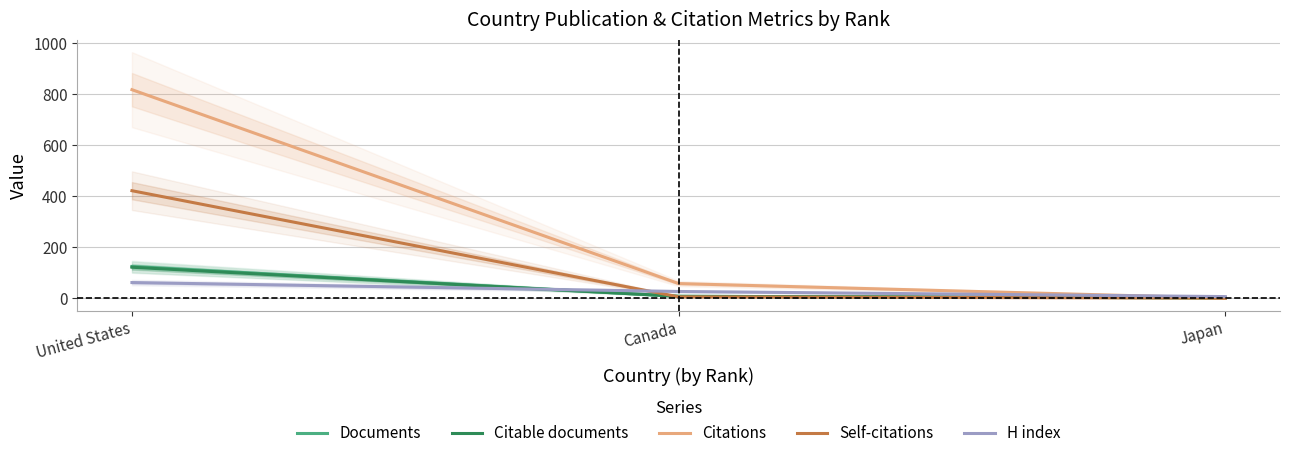

What is the label of the 1st point from the left?

United States